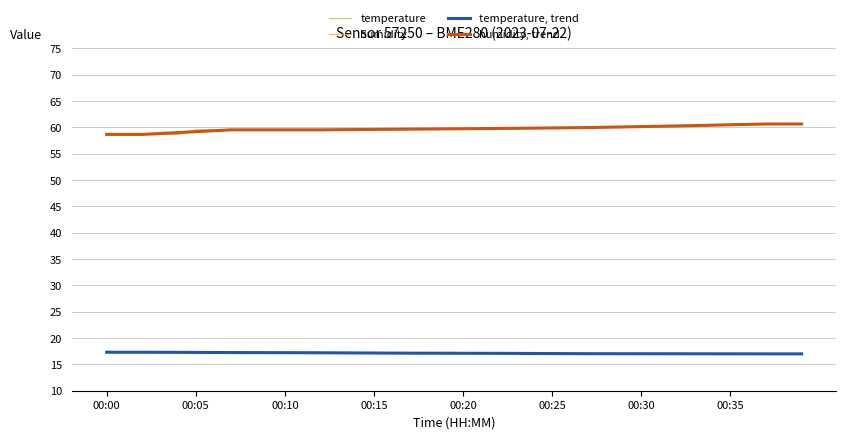

What is the minimum value for temperature?

17.0